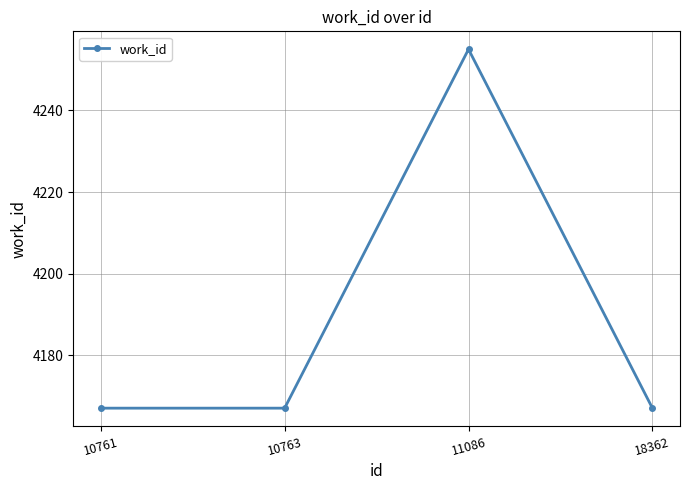

What is the average value?

4189